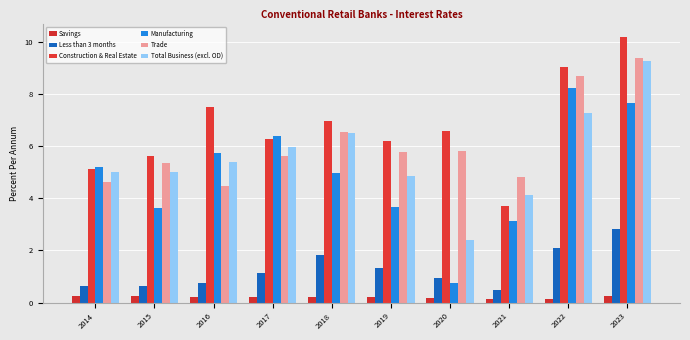

Is the value of Trade at 2018 greater than the value of Total Business (excl. OD) at 2017?

Yes